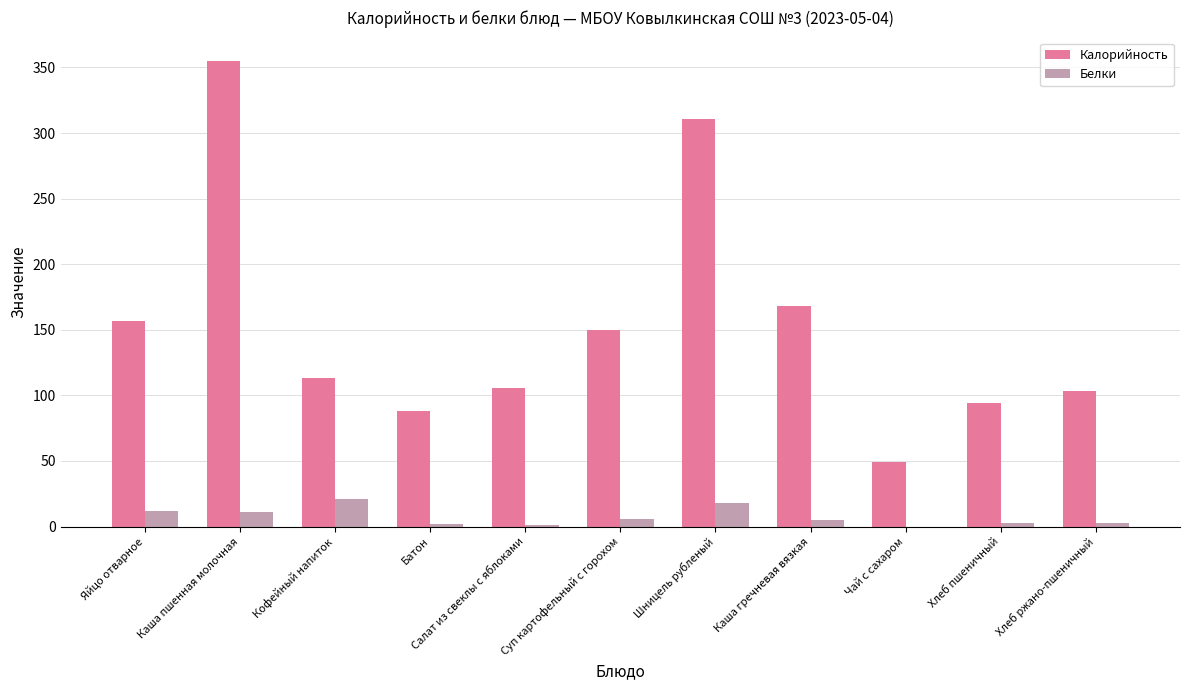

At which label is Калорийность closest to 202?

Каша гречневая вязкая